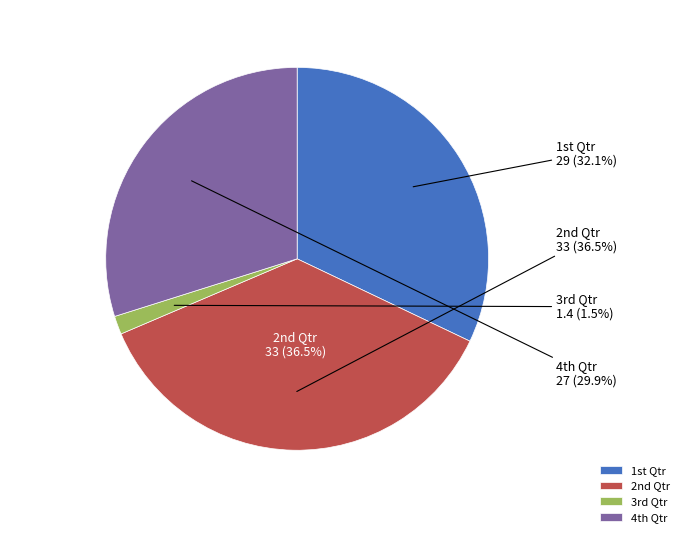

How many segments does this pie chart have?

4